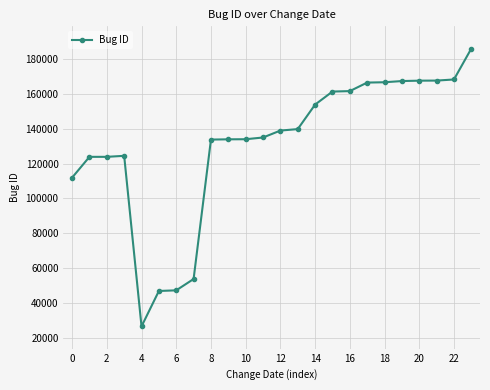

What is the sum of all values?

3141192